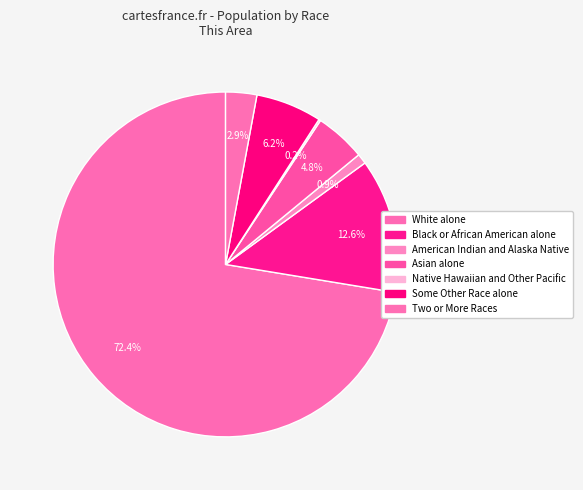

How many segments does this pie chart have?

7